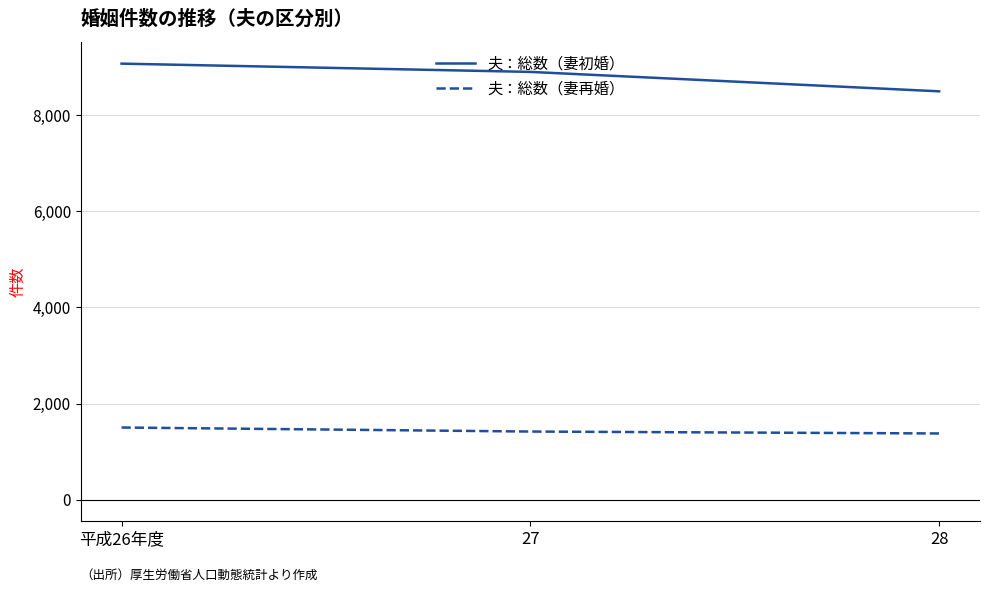

What is the sum of the 夫：総数（妻初婚） values at 平成26年度 and 27?

17972